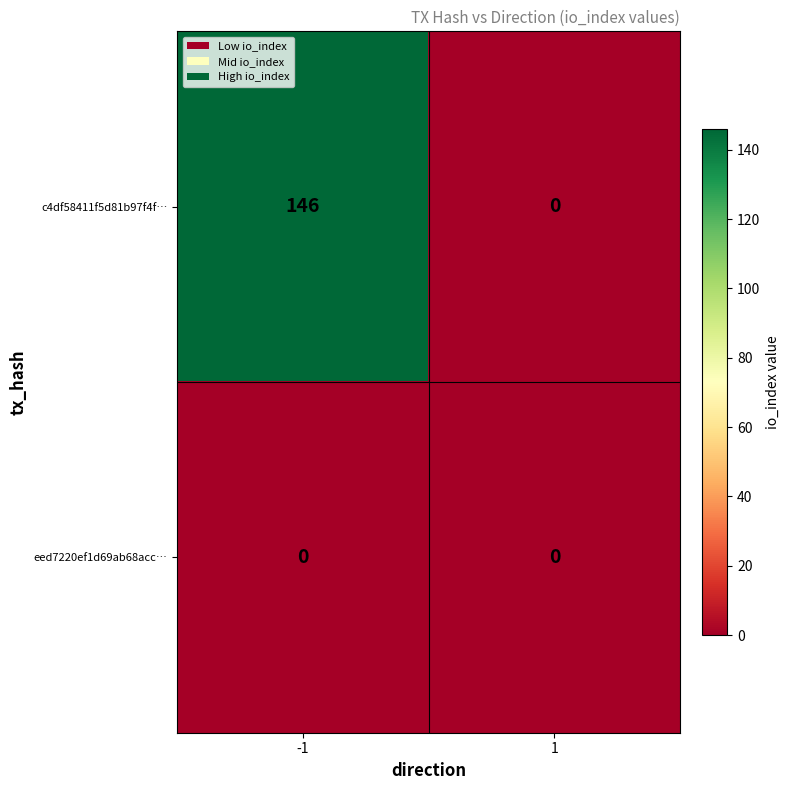

Reading left to right, extract all data points from this chart.

c4df58411f5d81b97f4f…: -1=146	1=0
eed7220ef1d69ab68acc…: -1=0	1=0